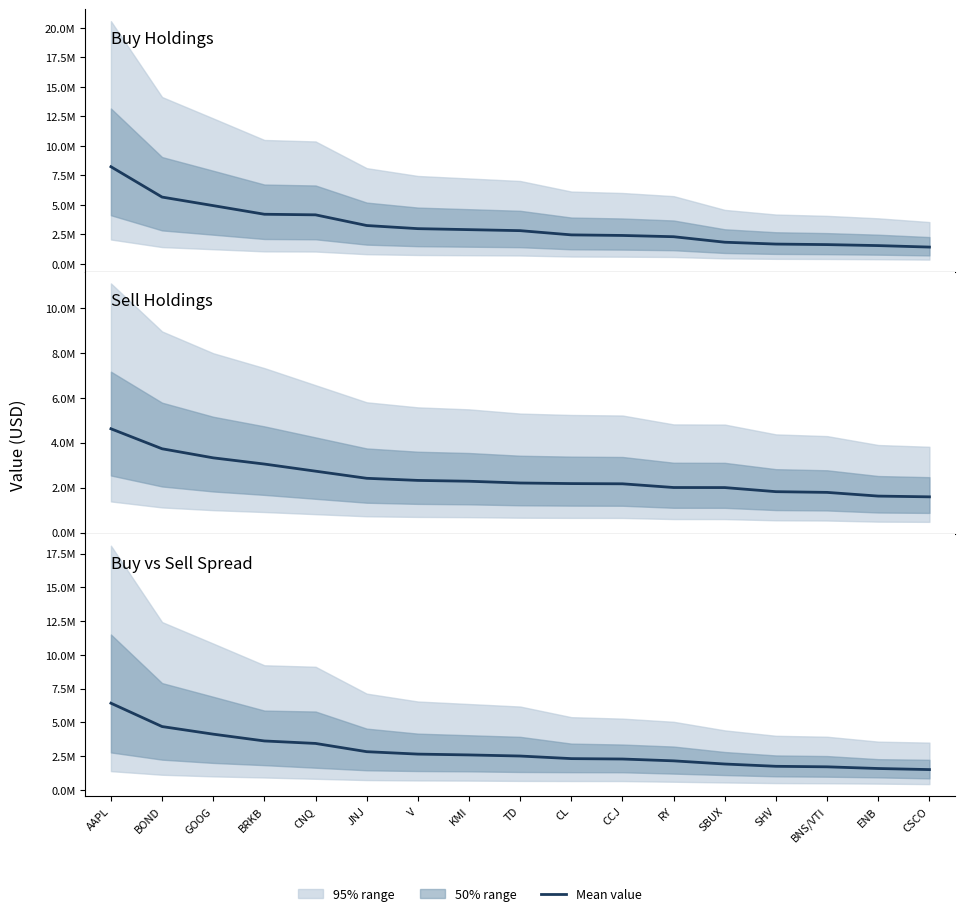

The value of Buy Holdings at CNQ is 2726436. True or false?

False